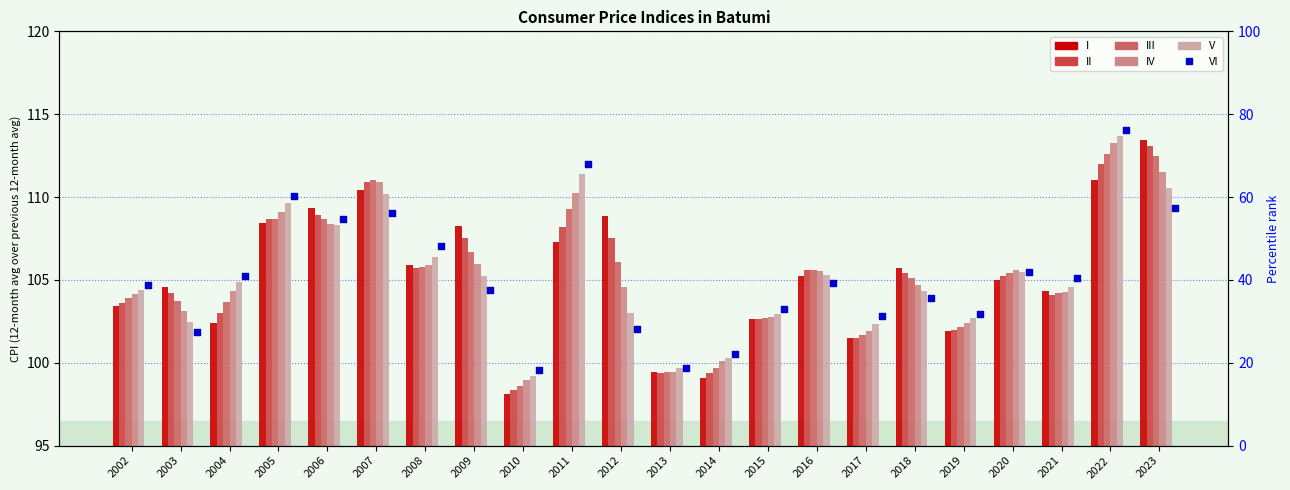

What are all the series names shown in the legend?

I, II, III, IV, V, VI